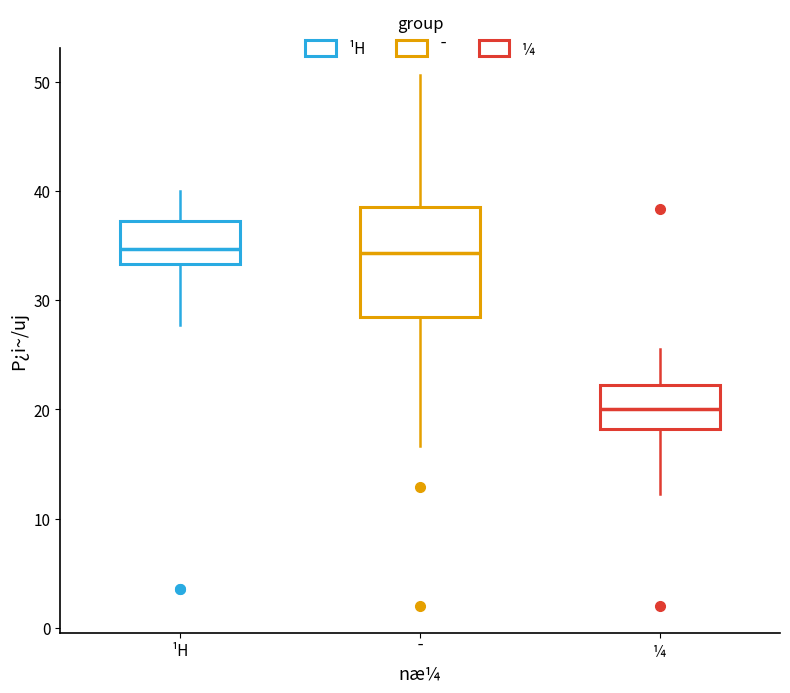

Reading left to right, transcribe this box plot: for each box, give where its median line is, the range the box spans, and where its two whiskers end, as read against the y-axis. The values are not printed on the chart, so give them approximately, as read against the axis.

¹H: median 35, box 33 to 37, whiskers 28 to 40
¯: median 34, box 28 to 39, whiskers 17 to 51
¼: median 20, box 18 to 22, whiskers 12 to 26